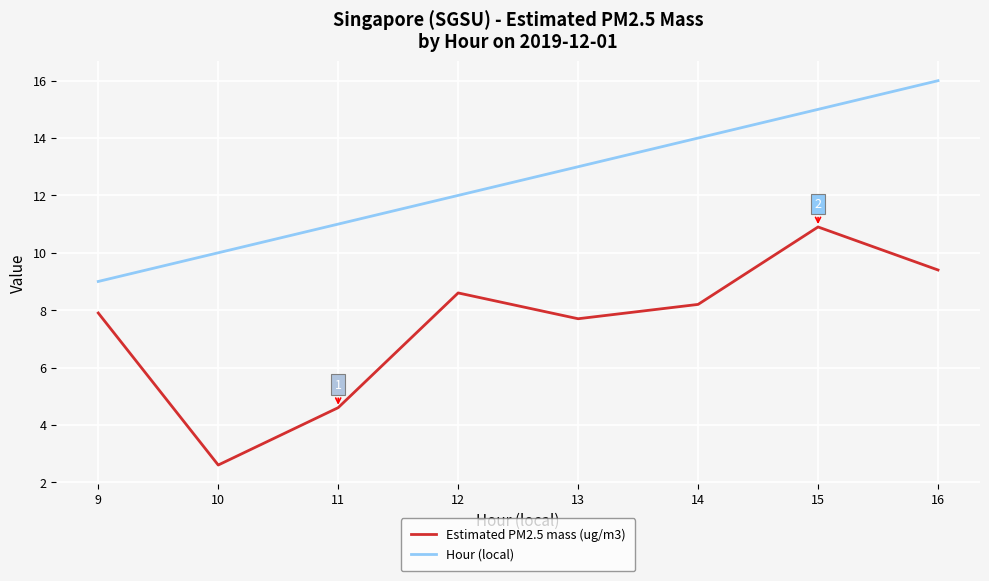

Which series has the largest total across all categories?

Hour (local)